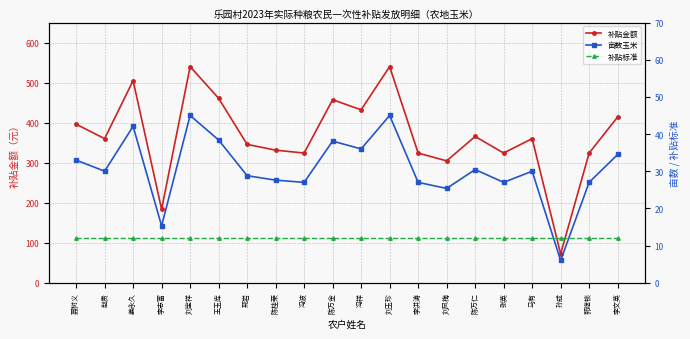

Does the chart have visible grid lines?

Yes